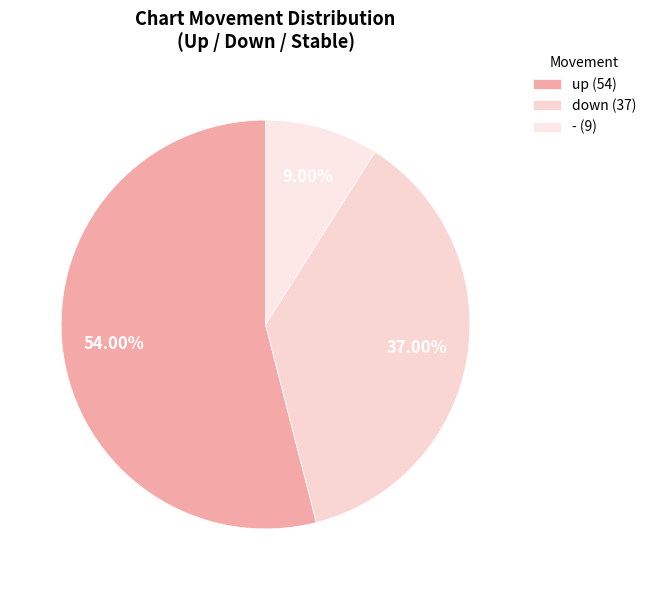

To the nearest percent, what is the difference between the down and - slice percentages?

28%